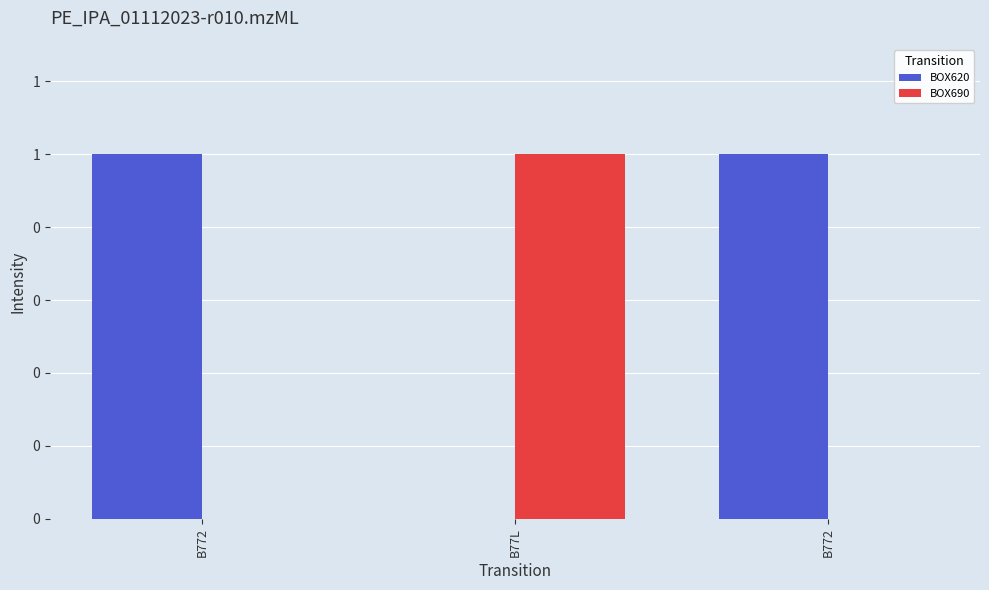

Which series has the widest spread of values?

BOX620